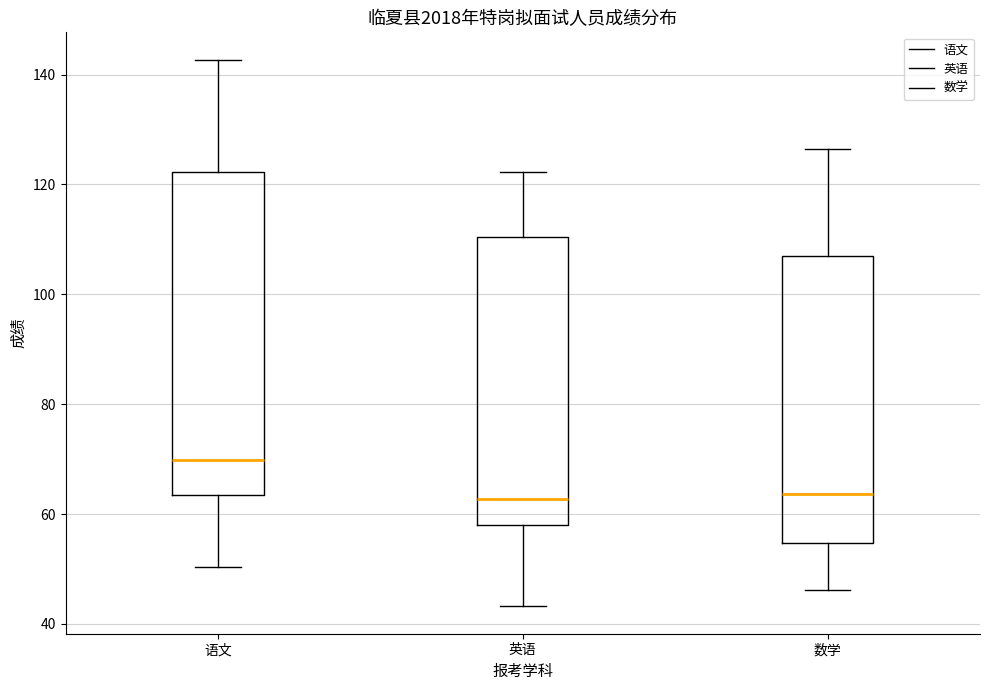

Comparing the boxes themselves (not the whiskers), which one is the tallest?

语文